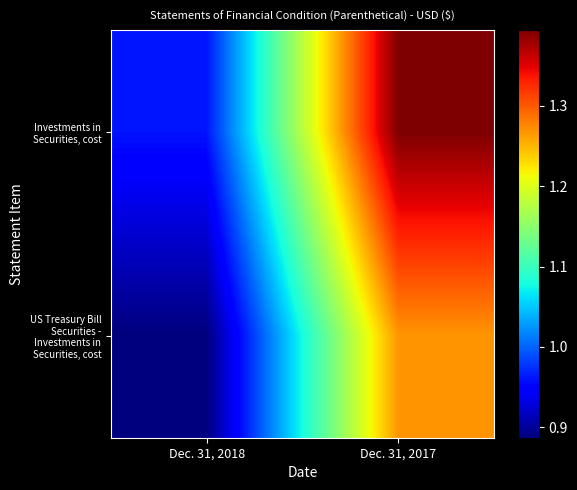

At which category does the chart reach its minimum across all series?

Dec. 31, 2018